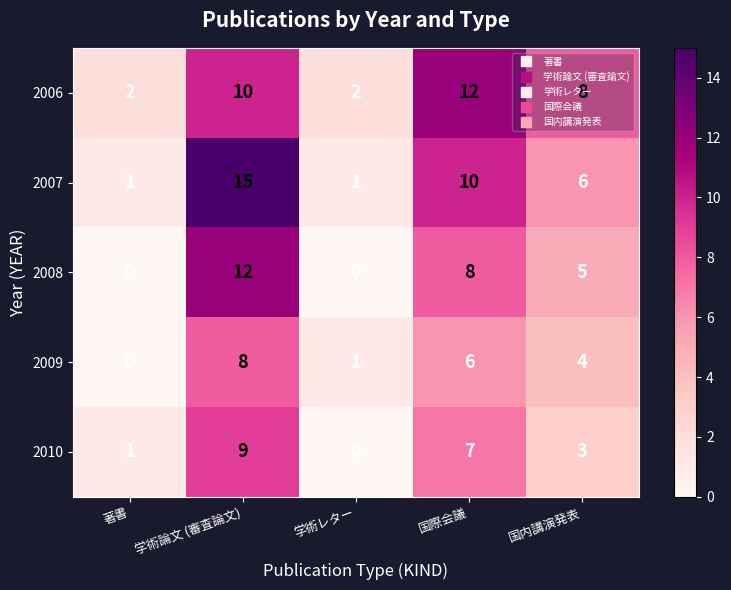

The value of 2007 at 学術論文 (審査論文) is 15. True or false?

True